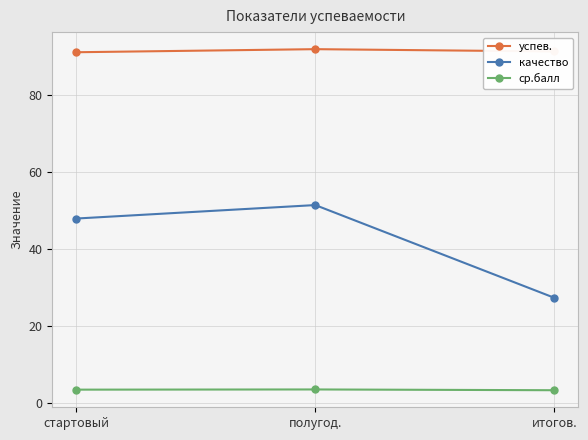

What is the label of the 3rd point from the right?

стартовый